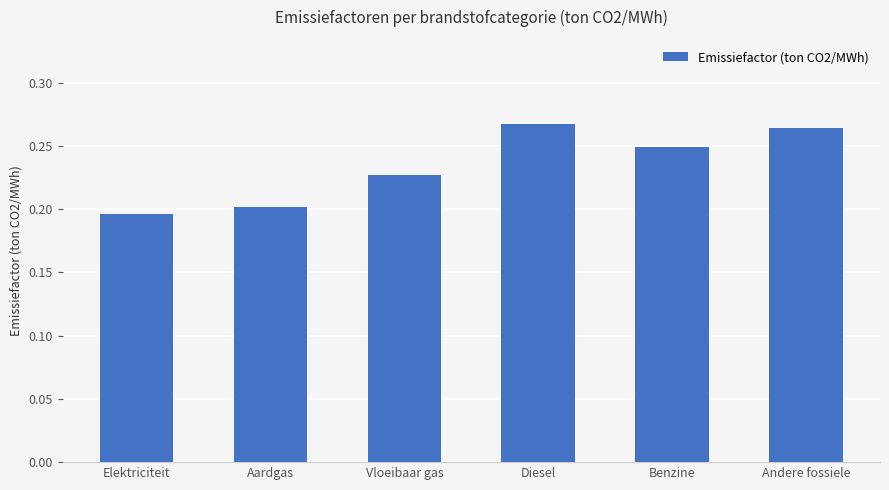

What is the sum of the values at Benzine and Elektriciteit?

0.4